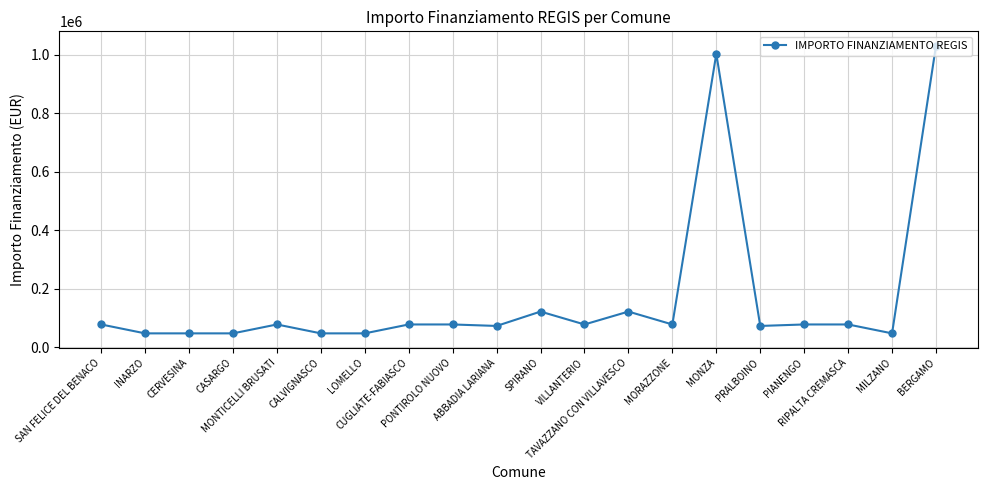

True or false: the data has more than 2 interior local peaks.

True